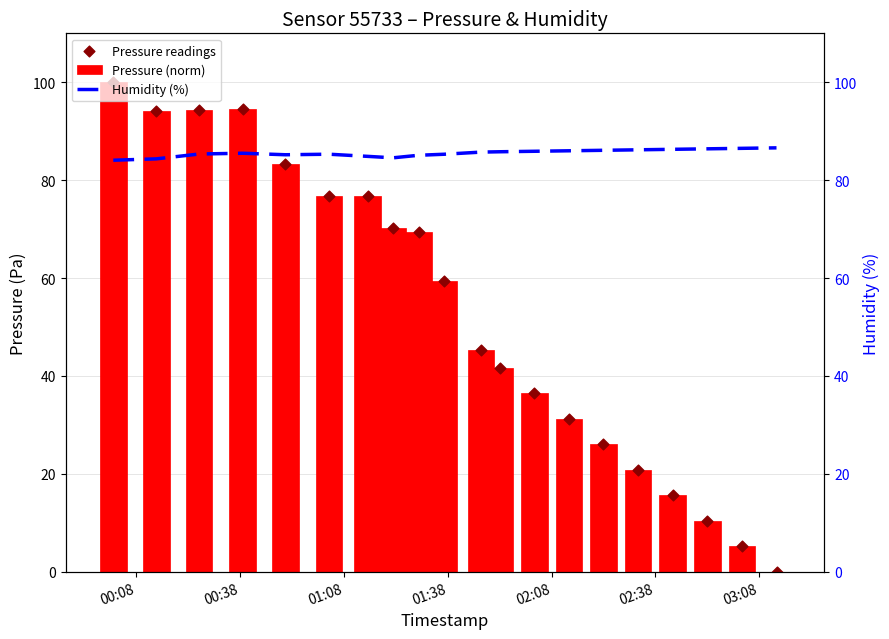

Which series has the largest Y range (max minus min)?

Pressure (norm)